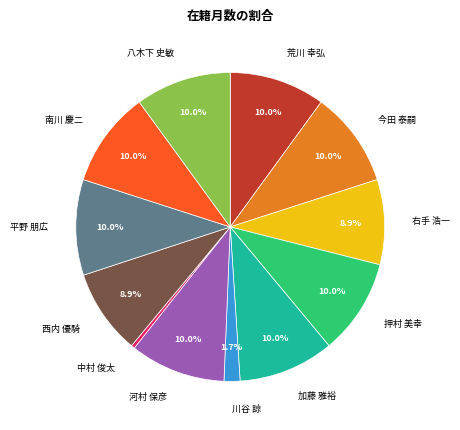

To the nearest percent, what portion does 荒川 幸弘 represent?

10%